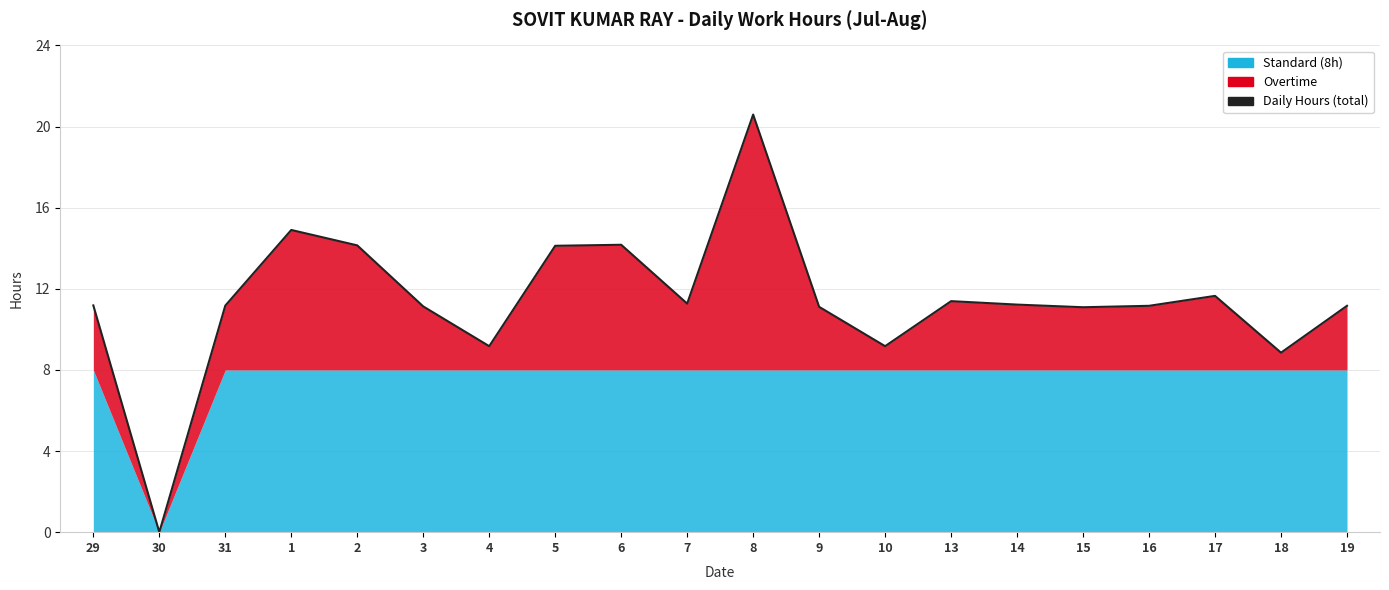

List the series in order of their peak value, highest first.

Daily Hours, Overtime, Standard (8h)